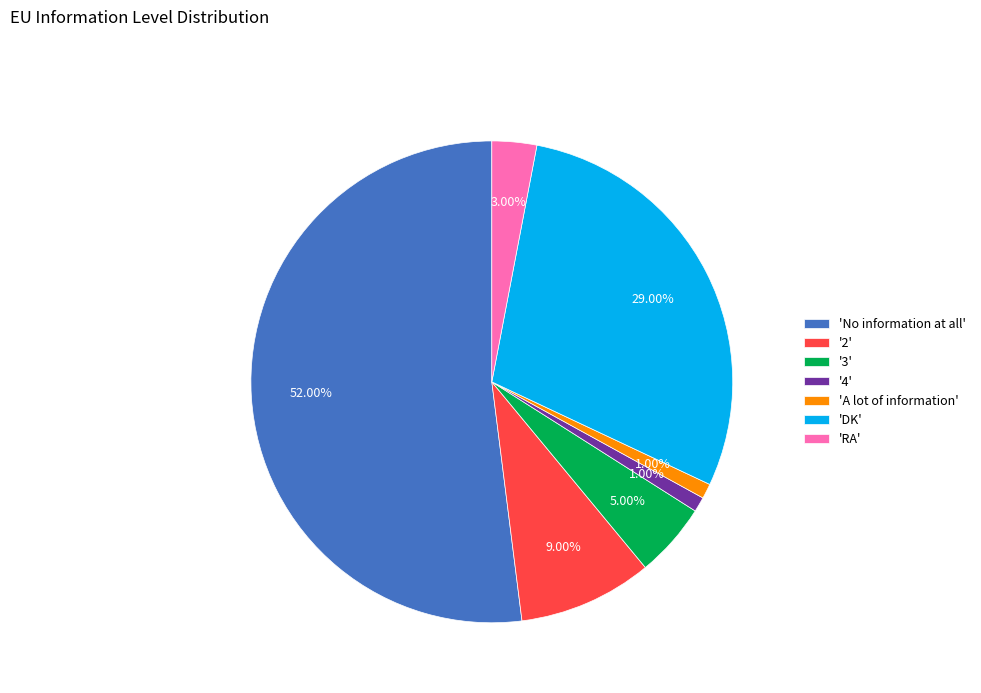

Between 'No information at all' and 'A lot of information', which is larger?

'No information at all'